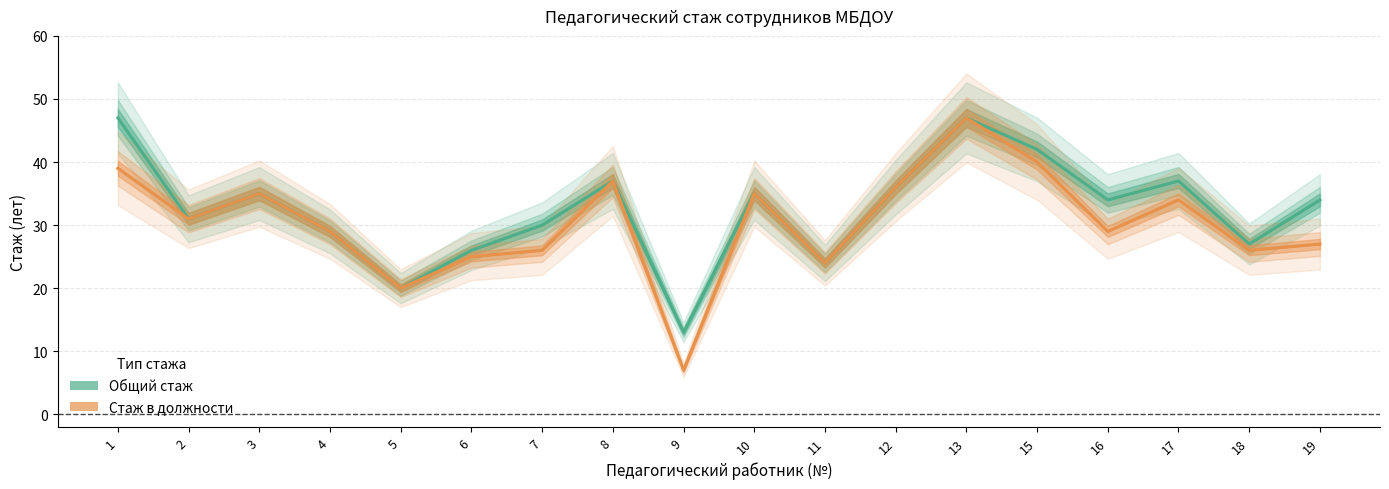

Where does the Общий стаж series first go above 34?

1